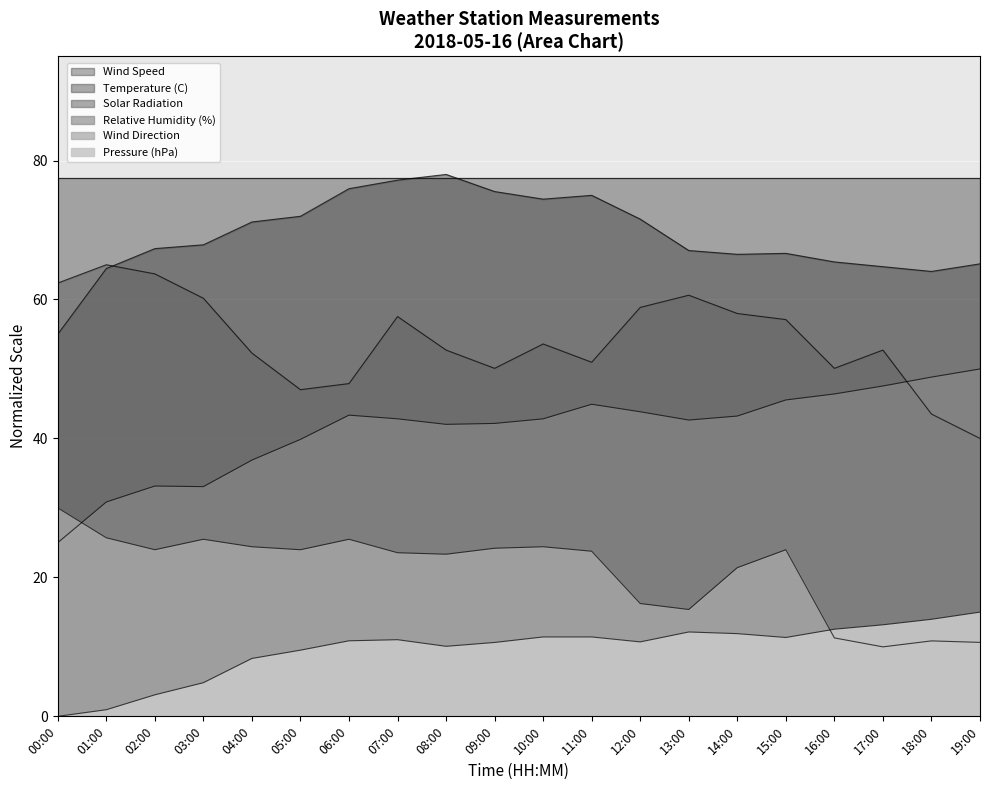

Is the value of Relative Humidity (%) at 14:00 greater than the value of Pressure (hPa) at 13:00?

Yes